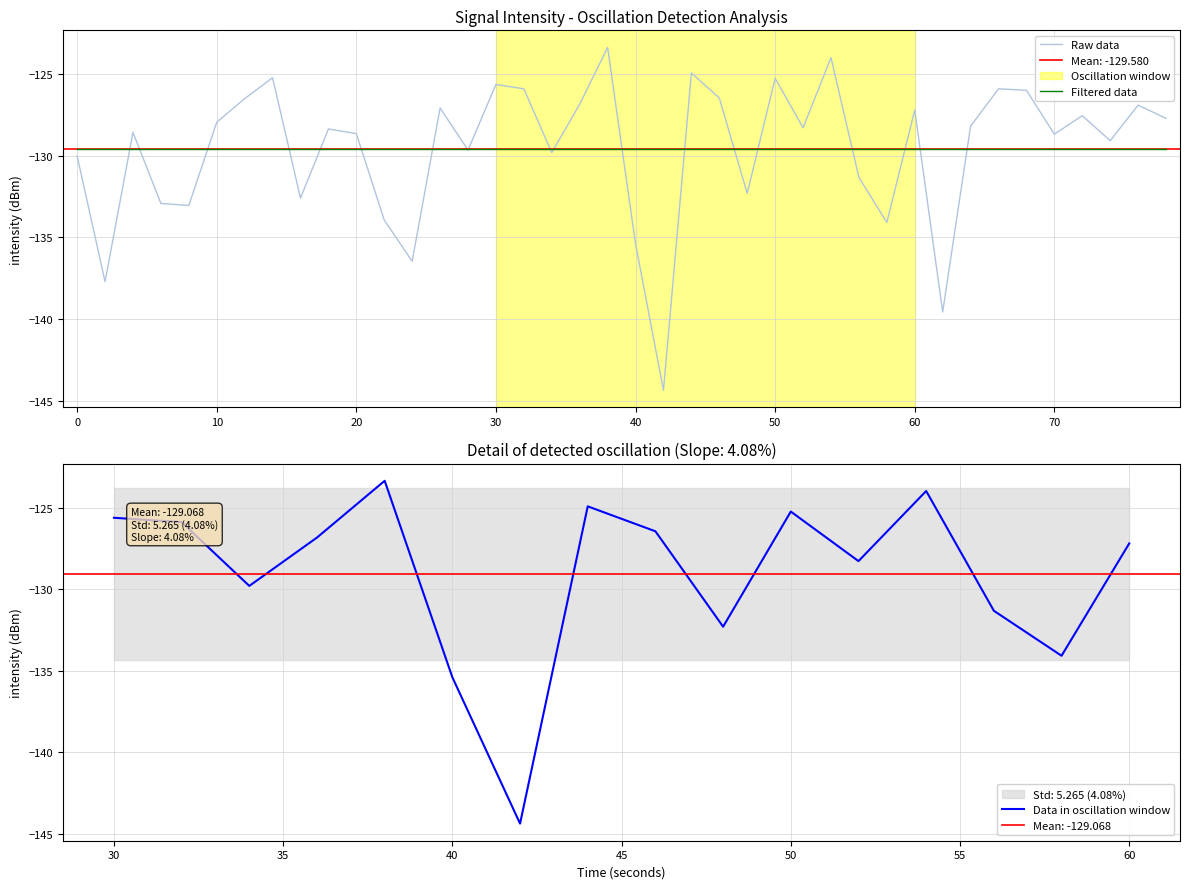

What is the minimum value for Raw data?

-144.4